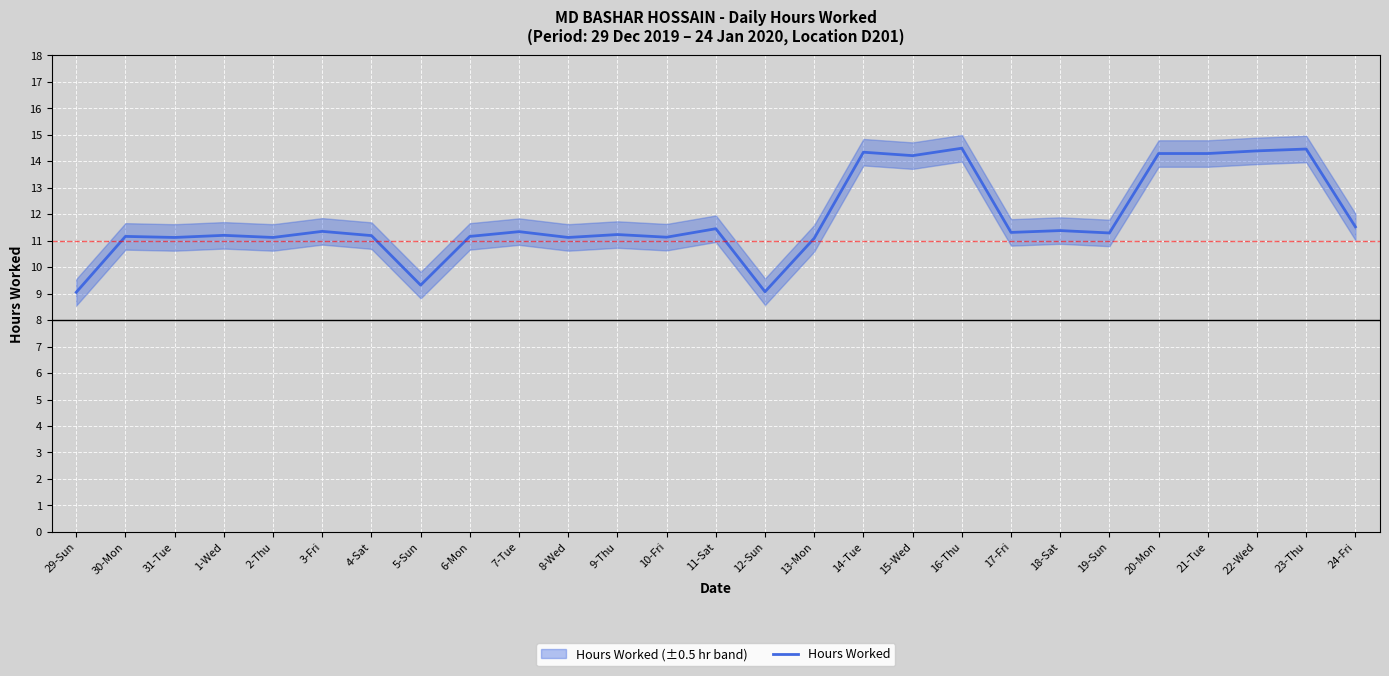

Reading left to right, what are all the values shown in this chart?

9.1	11.2	11.1	11.2	11.1	11.3	11.2	9.3	11.2	11.3	11.1	11.2	11.1	11.4	9.1	11.1	14.3	14.2	14.5	11.3	11.4	11.3	14.3	14.3	14.4	14.5	11.5